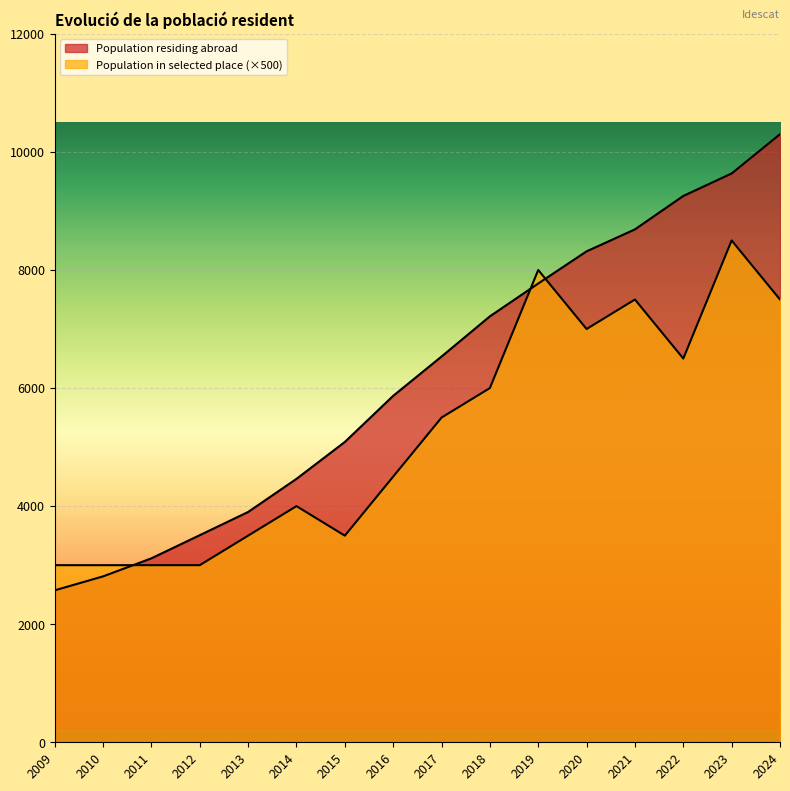

How many lines are shown in the chart?

2